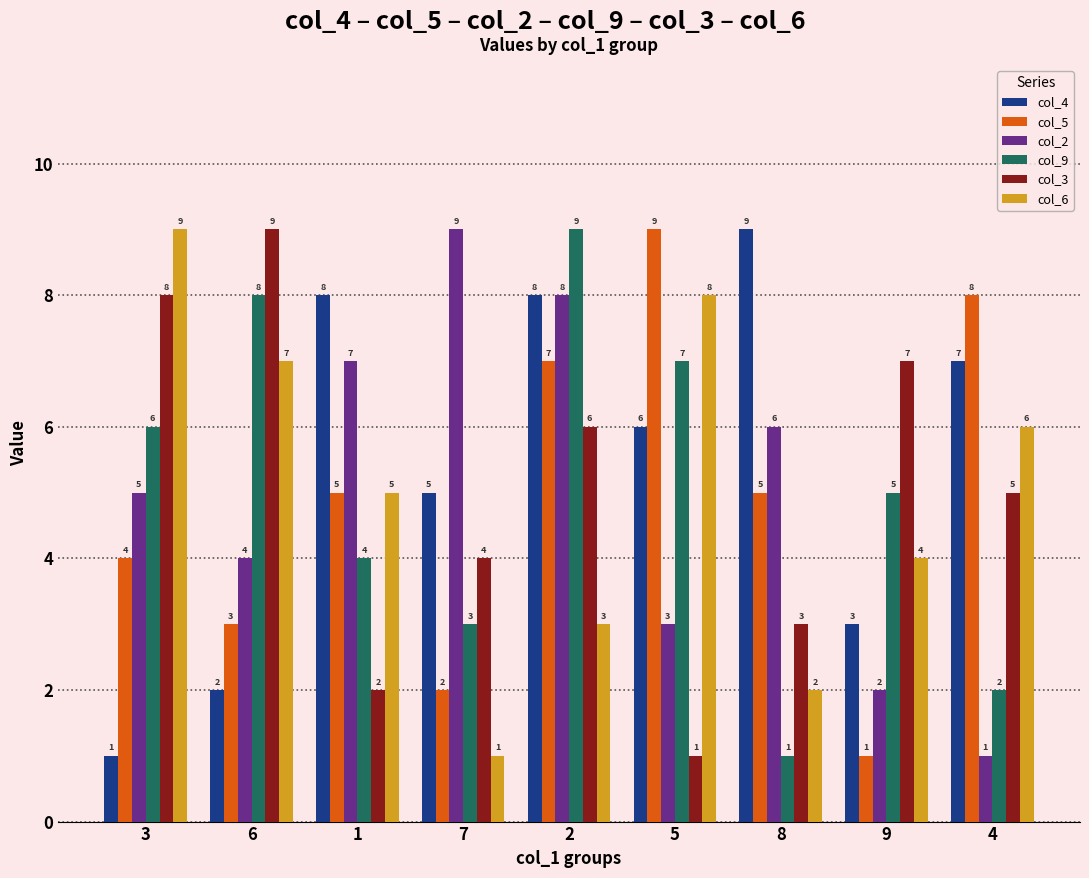

Which category has the lowest value in the col_5 series?

9